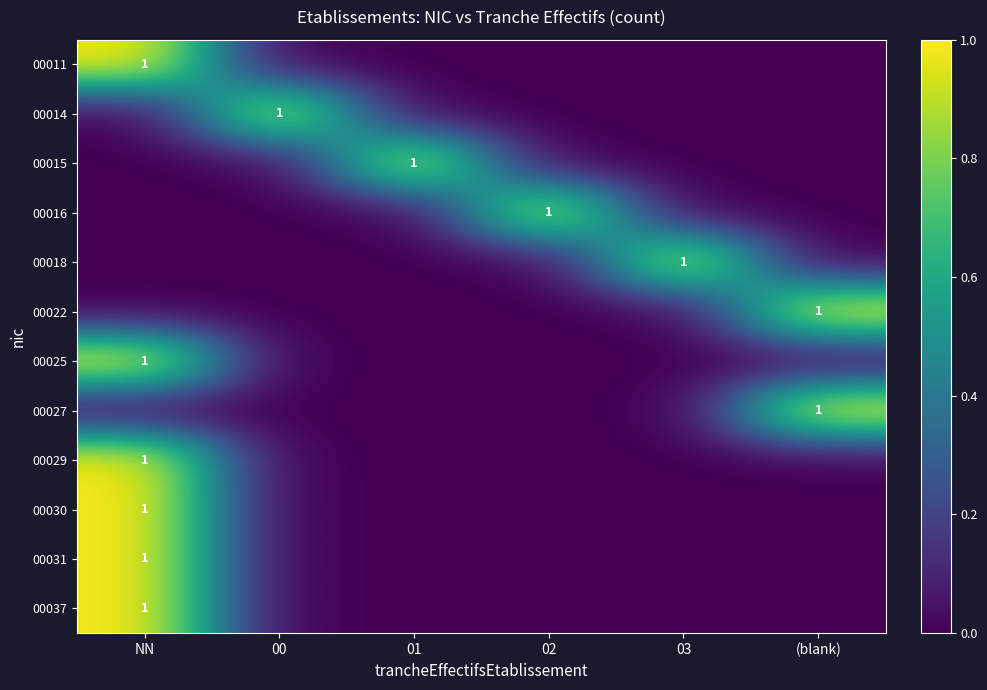

Which label corresponds to the smallest value in the chart?

00